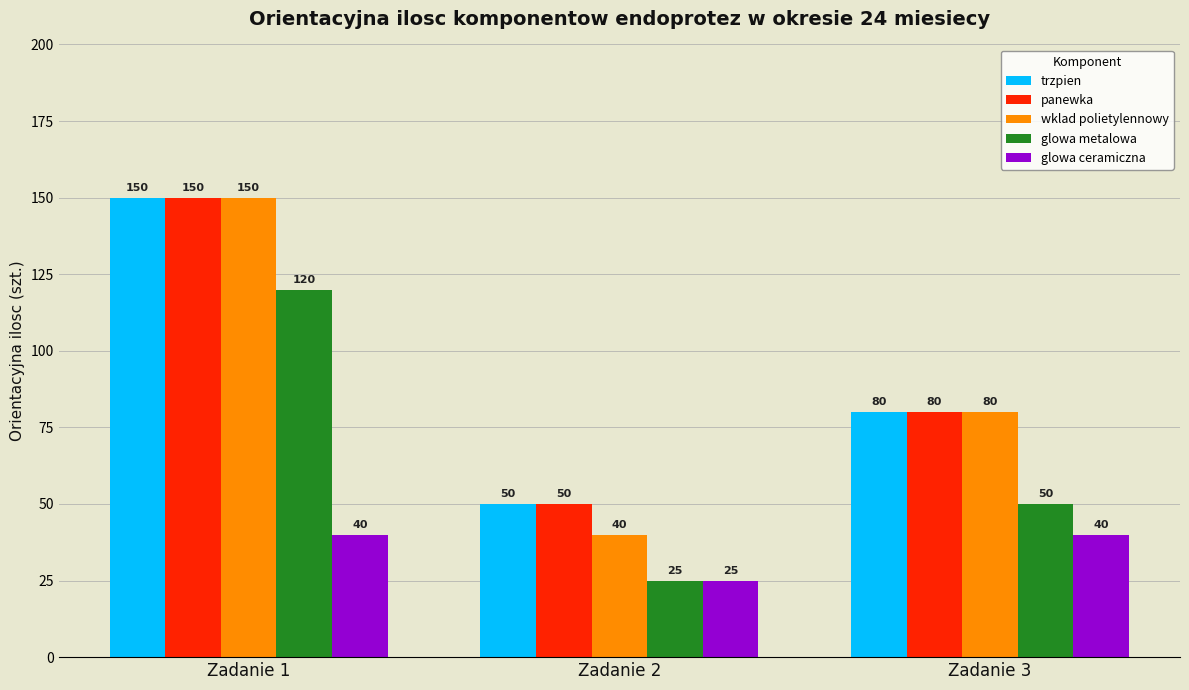

Which category has the highest value in the glowa metalowa series?

Zadanie 1